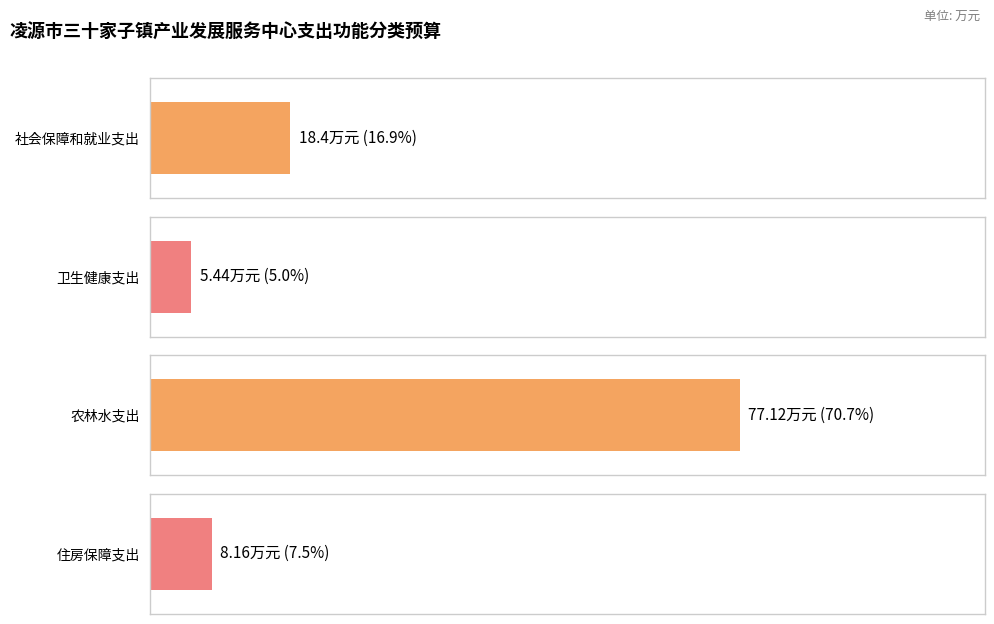

Which has a higher value, 农林水支出 or 卫生健康支出?

农林水支出